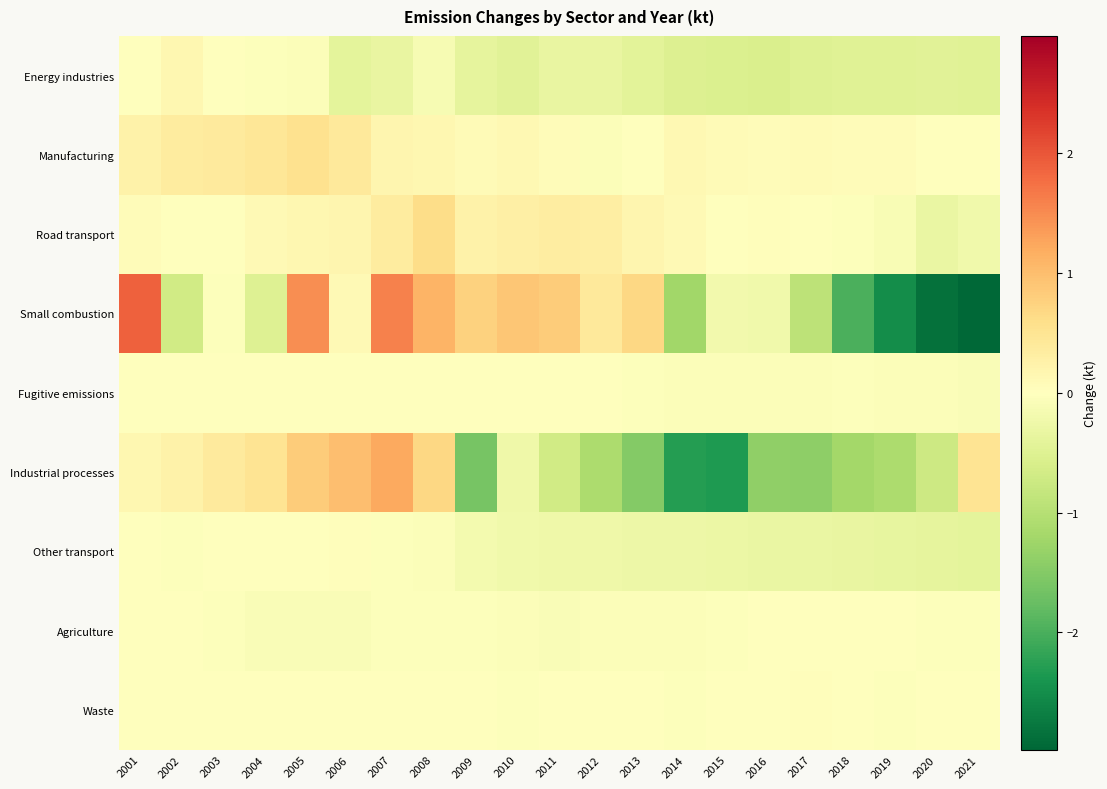

Reading left to right, extract all data points from this chart.

Energy industries: 2001=-0.0	2002=0.2	2003=-0.0	2004=-0.0	2005=-0.1	2006=-0.4	2007=-0.3	2008=-0.1	2009=-0.4	2010=-0.4	2011=-0.3	2012=-0.3	2013=-0.4	2014=-0.5	2015=-0.6	2016=-0.6	2017=-0.5	2018=-0.5	2019=-0.5	2020=-0.5	2021=-0.5
Manufacturing: 2001=0.3	2002=0.4	2003=0.4	2004=0.5	2005=0.5	2006=0.4	2007=0.2	2008=0.2	2009=0.1	2010=0.1	2011=0.0	2012=-0.1	2013=0.0	2014=0.1	2015=0.1	2016=0.1	2017=0.1	2018=0.1	2019=0.1	2020=0.0	2021=-0.0
Road transport: 2001=0.1	2002=0.0	2003=-0.0	2004=0.1	2005=0.1	2006=0.2	2007=0.4	2008=0.6	2009=0.3	2010=0.3	2011=0.3	2012=0.3	2013=0.2	2014=0.1	2015=0.0	2016=0.0	2017=0.0	2018=-0.0	2019=-0.1	2020=-0.3	2021=-0.2
Small combustion: 2001=1.9	2002=-0.7	2003=-0.0	2004=-0.5	2005=1.5	2006=0.1	2007=1.6	2008=1.1	2009=0.8	2010=0.9	2011=0.8	2012=0.4	2013=0.7	2014=-1.2	2015=-0.2	2016=-0.2	2017=-0.9	2018=-2.0	2019=-2.5	2020=-2.9	2021=-3.0
Fugitive emissions: 2001=-0.0	2002=0.0	2003=0.0	2004=0.0	2005=-0.0	2006=-0.0	2007=-0.0	2008=-0.0	2009=-0.0	2010=-0.0	2011=-0.0	2012=-0.0	2013=-0.0	2014=-0.1	2015=-0.1	2016=-0.1	2017=-0.0	2018=-0.0	2019=-0.1	2020=-0.1	2021=-0.1
Industrial processes: 2001=0.1	2002=0.2	2003=0.4	2004=0.5	2005=0.8	2006=1.0	2007=1.2	2008=0.7	2009=-1.6	2010=-0.2	2011=-0.7	2012=-1.1	2013=-1.5	2014=-2.3	2015=-2.3	2016=-1.4	2017=-1.4	2018=-1.2	2019=-1.1	2020=-0.7	2021=0.5
Other transport: 2001=-0.0	2002=-0.0	2003=-0.0	2004=-0.0	2005=-0.0	2006=0.0	2007=-0.0	2008=-0.1	2009=-0.2	2010=-0.2	2011=-0.3	2012=-0.3	2013=-0.3	2014=-0.3	2015=-0.3	2016=-0.3	2017=-0.3	2018=-0.3	2019=-0.4	2020=-0.4	2021=-0.4
Agriculture: 2001=-0.0	2002=0.0	2003=-0.0	2004=-0.1	2005=-0.1	2006=-0.1	2007=-0.0	2008=-0.0	2009=-0.0	2010=-0.1	2011=-0.1	2012=-0.1	2013=-0.1	2014=-0.1	2015=-0.0	2016=-0.0	2017=-0.0	2018=-0.0	2019=-0.0	2020=-0.0	2021=-0.0
Waste: 2001=0.0	2002=0.0	2003=0.0	2004=0.0	2005=0.0	2006=0.0	2007=0.0	2008=0.0	2009=-0.0	2010=-0.0	2011=-0.0	2012=-0.0	2013=-0.0	2014=-0.0	2015=-0.0	2016=-0.0	2017=0.0	2018=-0.0	2019=-0.0	2020=-0.0	2021=-0.0